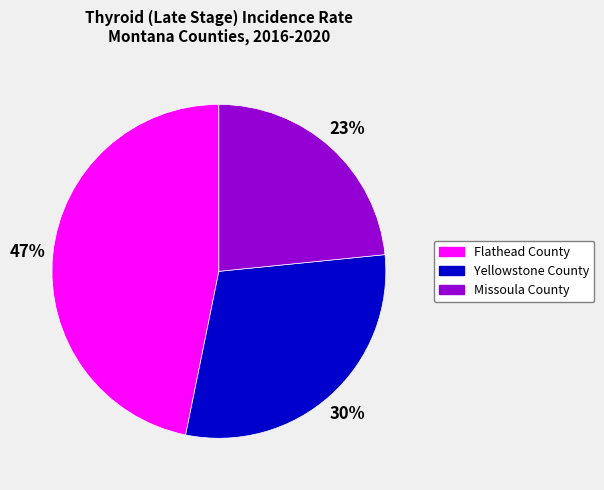

To the nearest percent, what percentage of the pie is Yellowstone County?

30%